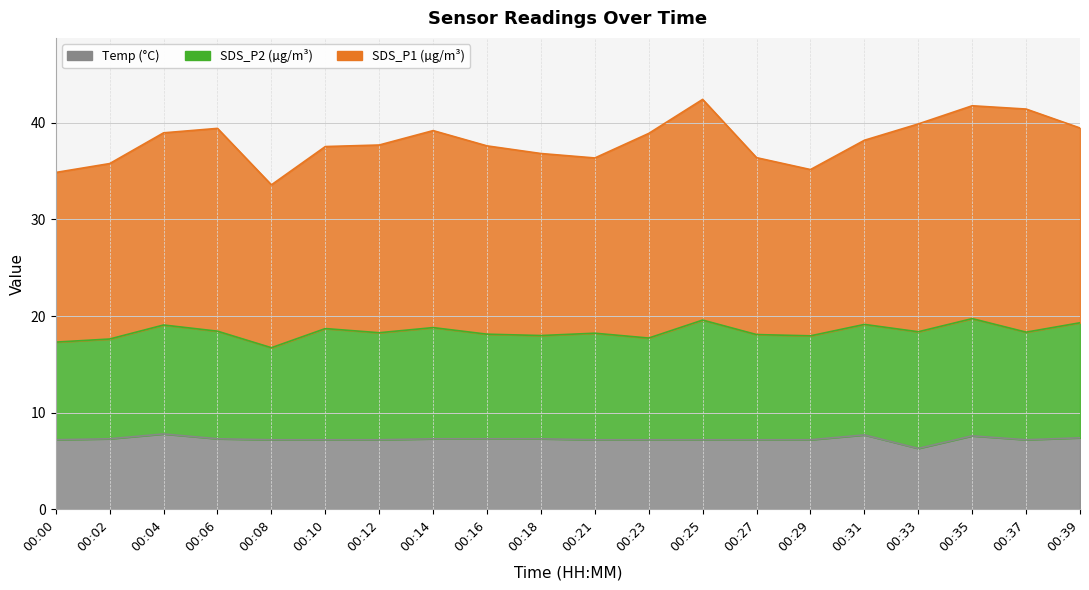

What is the sum of the SDS_P1 line values at 00:18 and 00:33?

76.7